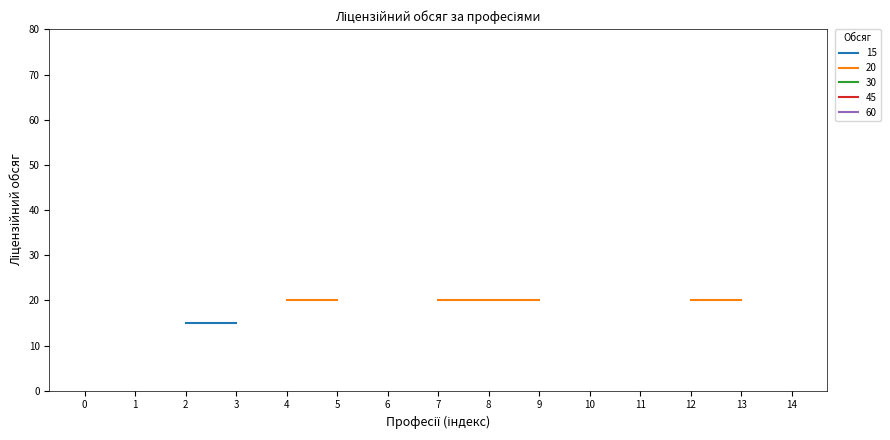

Is it true that 45 equals 45 at Кухар дитячого харчування?

True